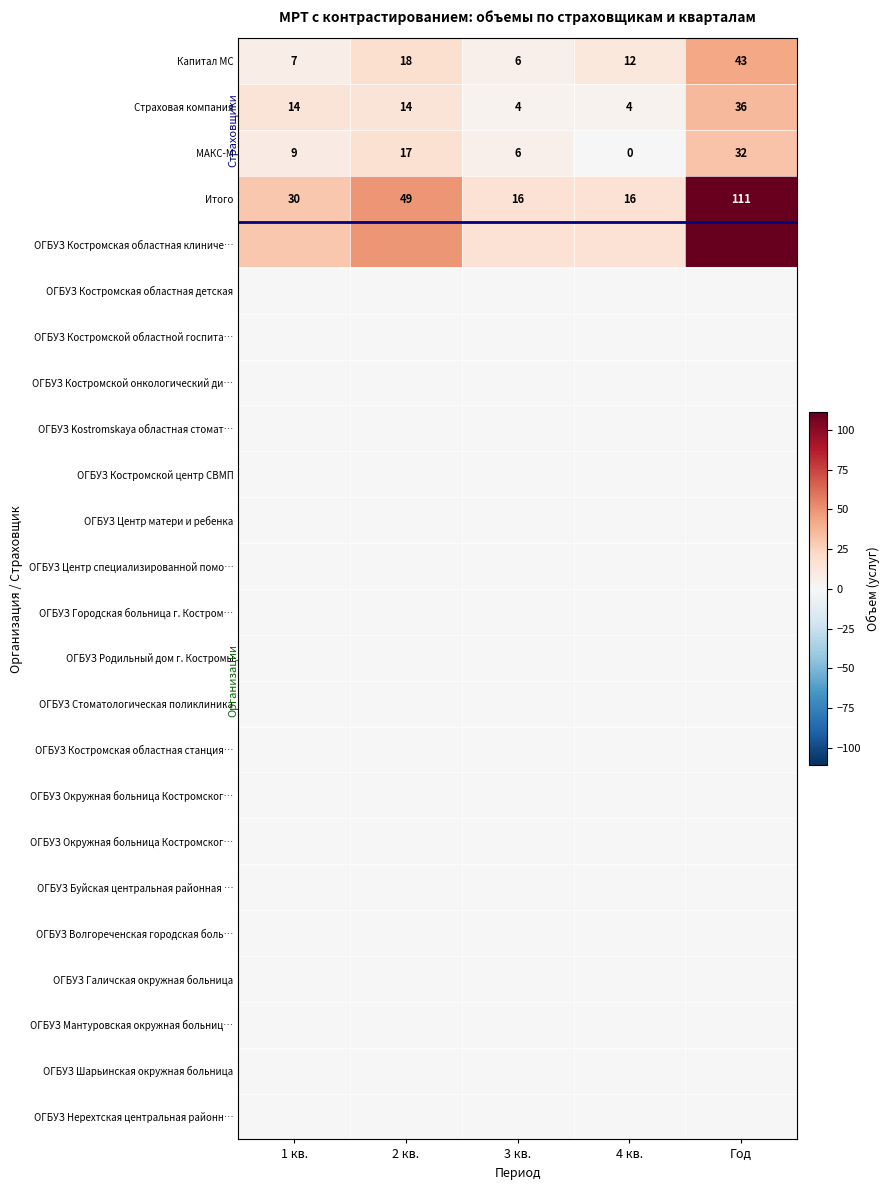

At which category is the sum across all series the highest?

Год